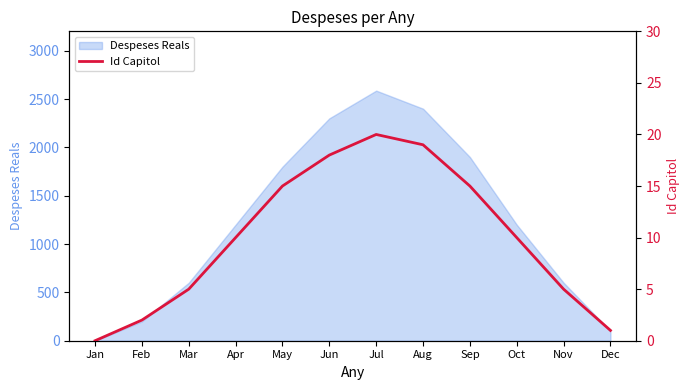

What is the approximate value of Despeses Reals at Oct?

1200.0